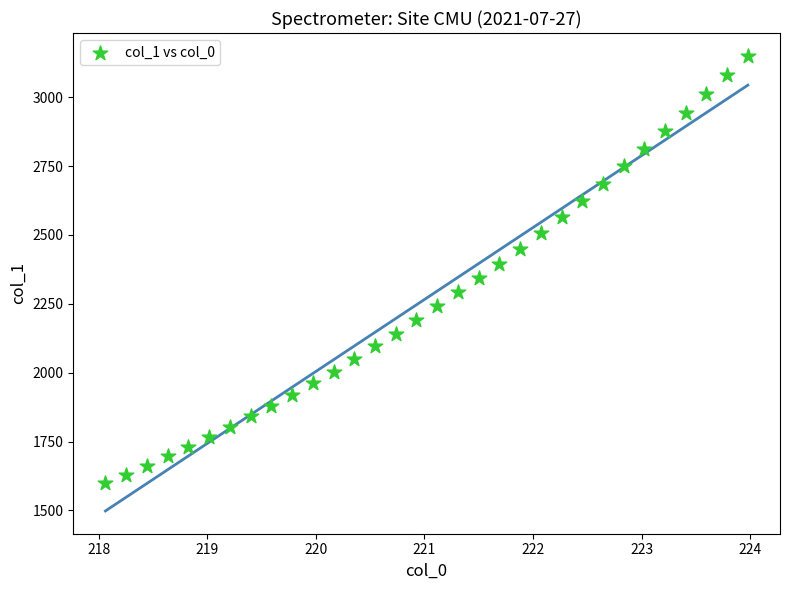

What is the range of Y values (max minus min)?

1552.4